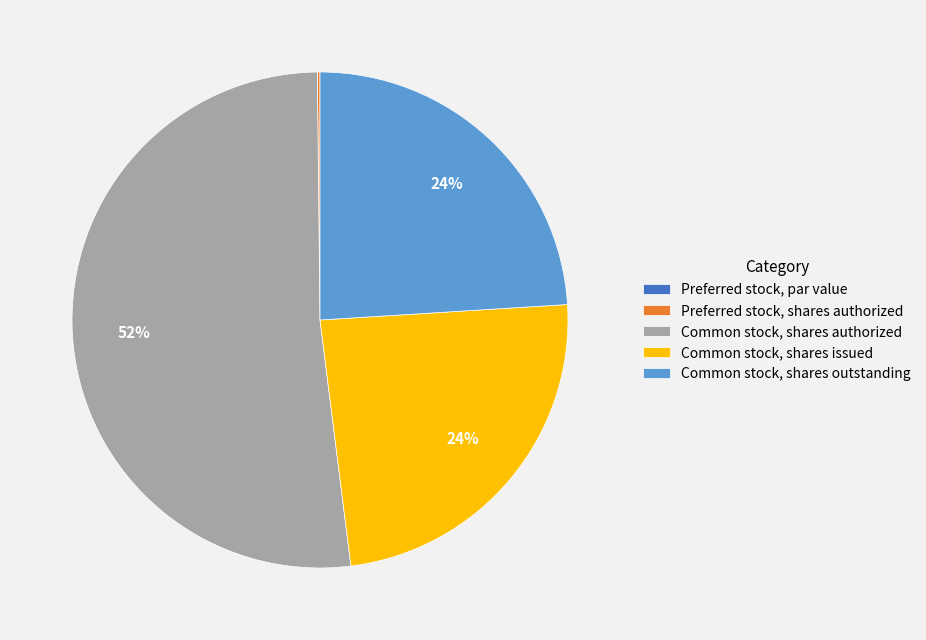

True or false: Common stock, shares issued accounts for 24% of the total.

True